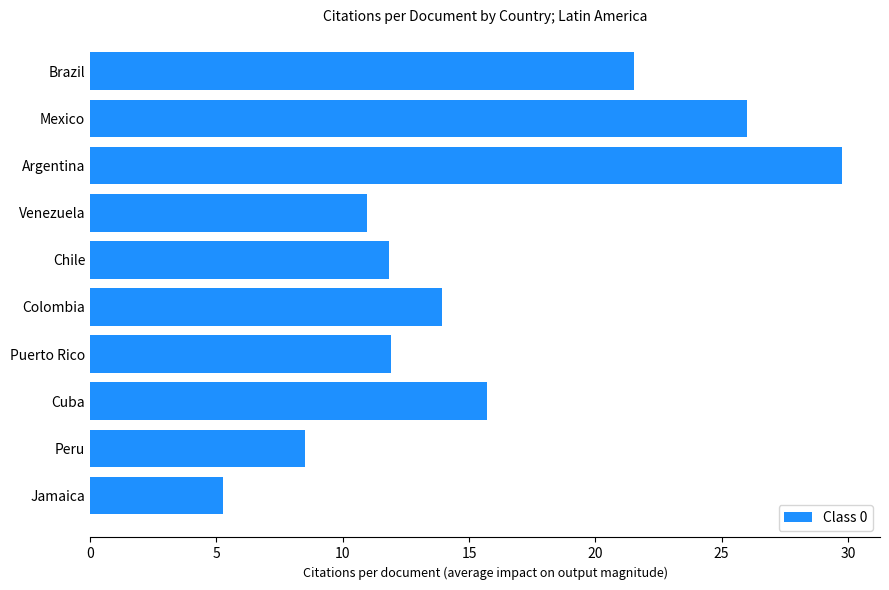

Approximately how many times larger is the value at Peru compared to Chile?

0.7